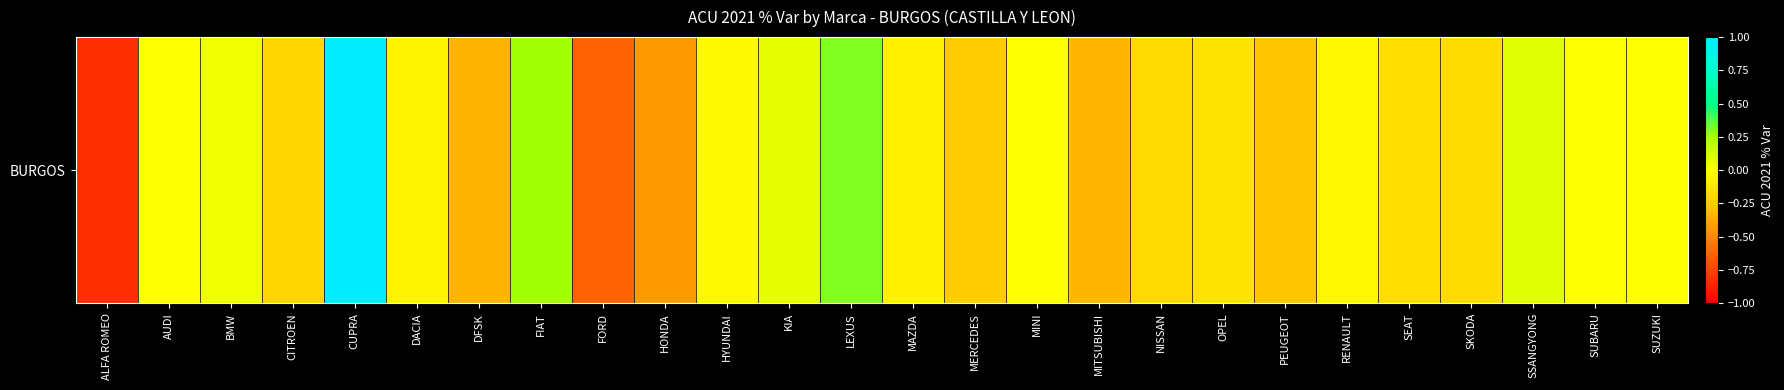

How many data points are less than 0?

16